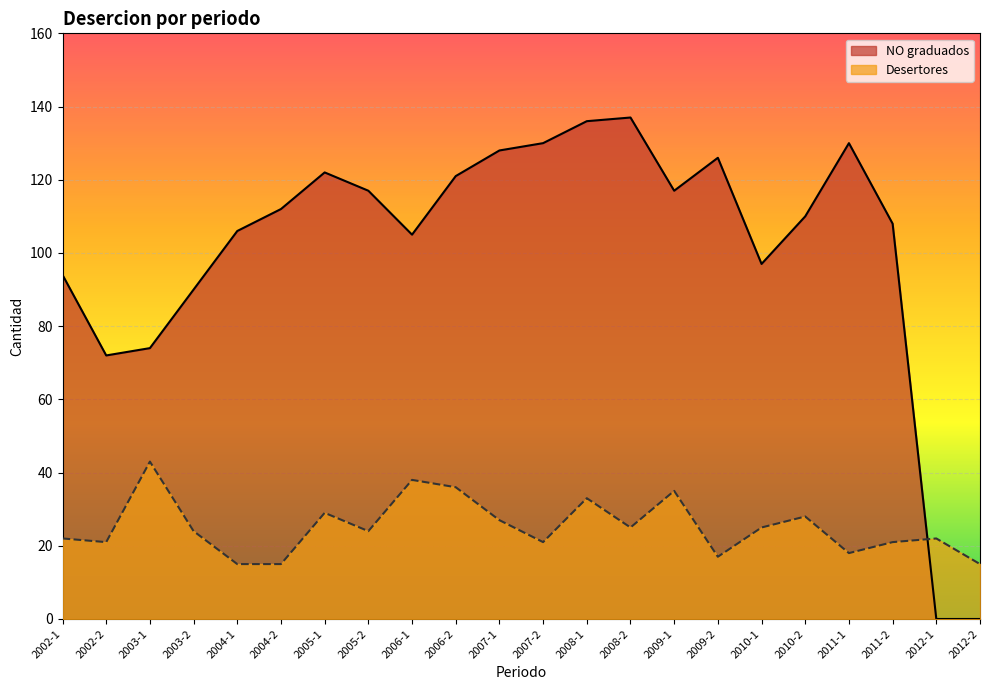

Which has a higher value, 2008-1 or 2005-2?

2008-1